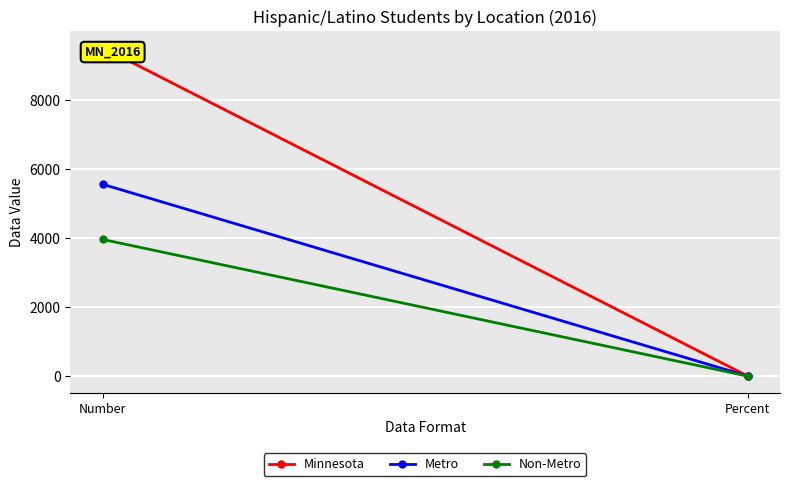

At Percent, list the series in order from largest to smallest.

Metro, Minnesota, Non-Metro